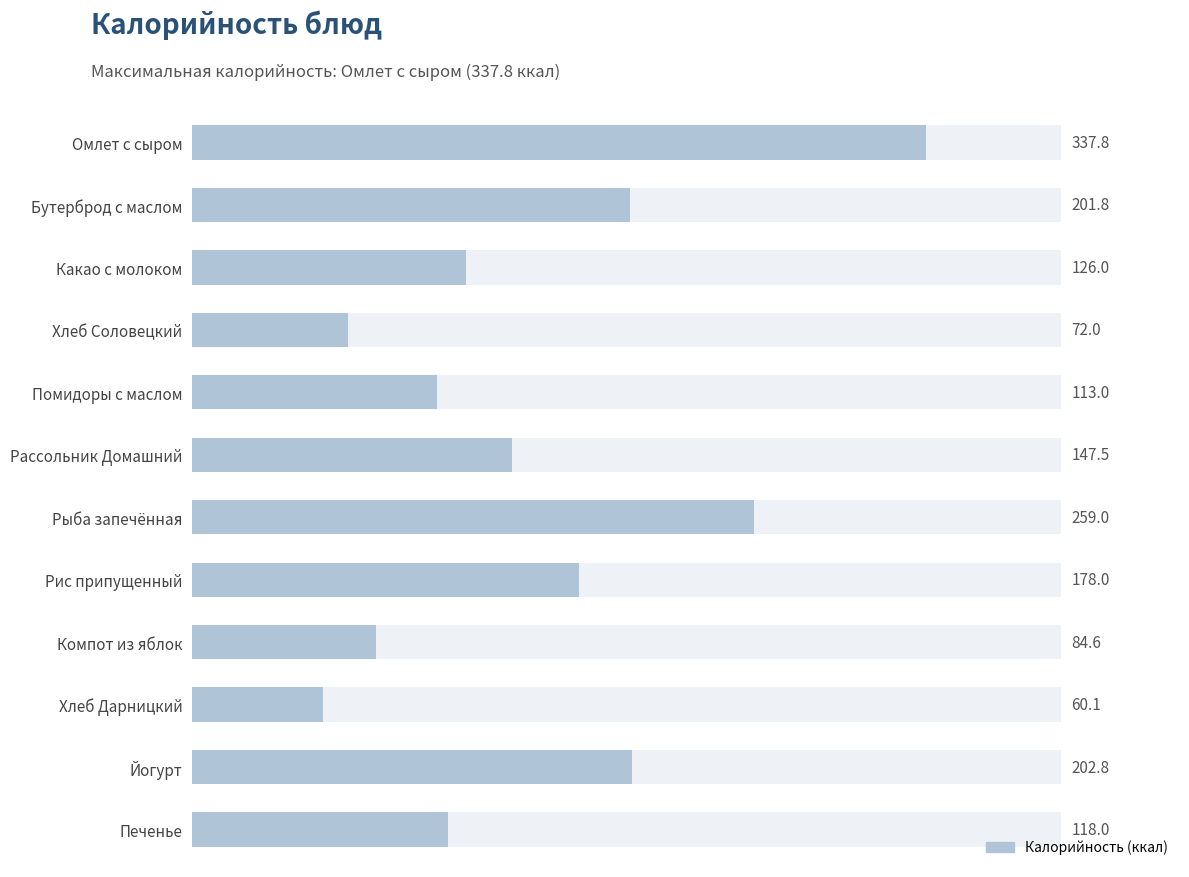

What is the maximum value shown in the chart?

337.8